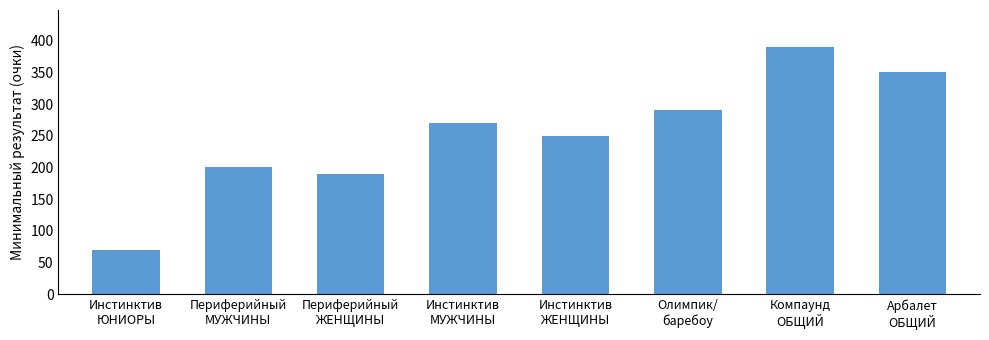

Between Компаунд
ОБЩИЙ and Инстинктив
ЮНИОРЫ, which is larger?

Компаунд
ОБЩИЙ